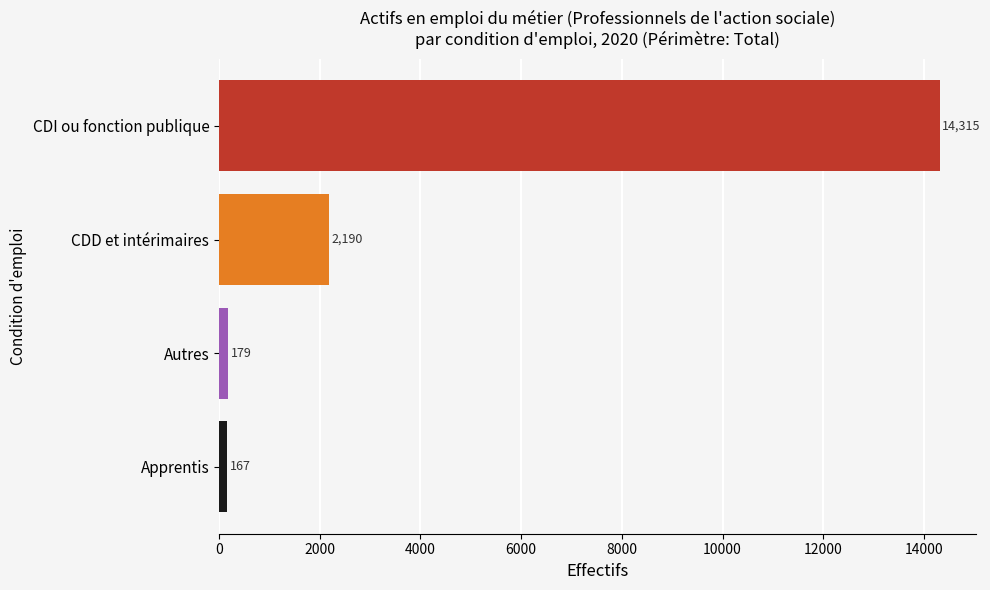

What is the ratio of the value at Apprentis to the value at Autres?

0.9